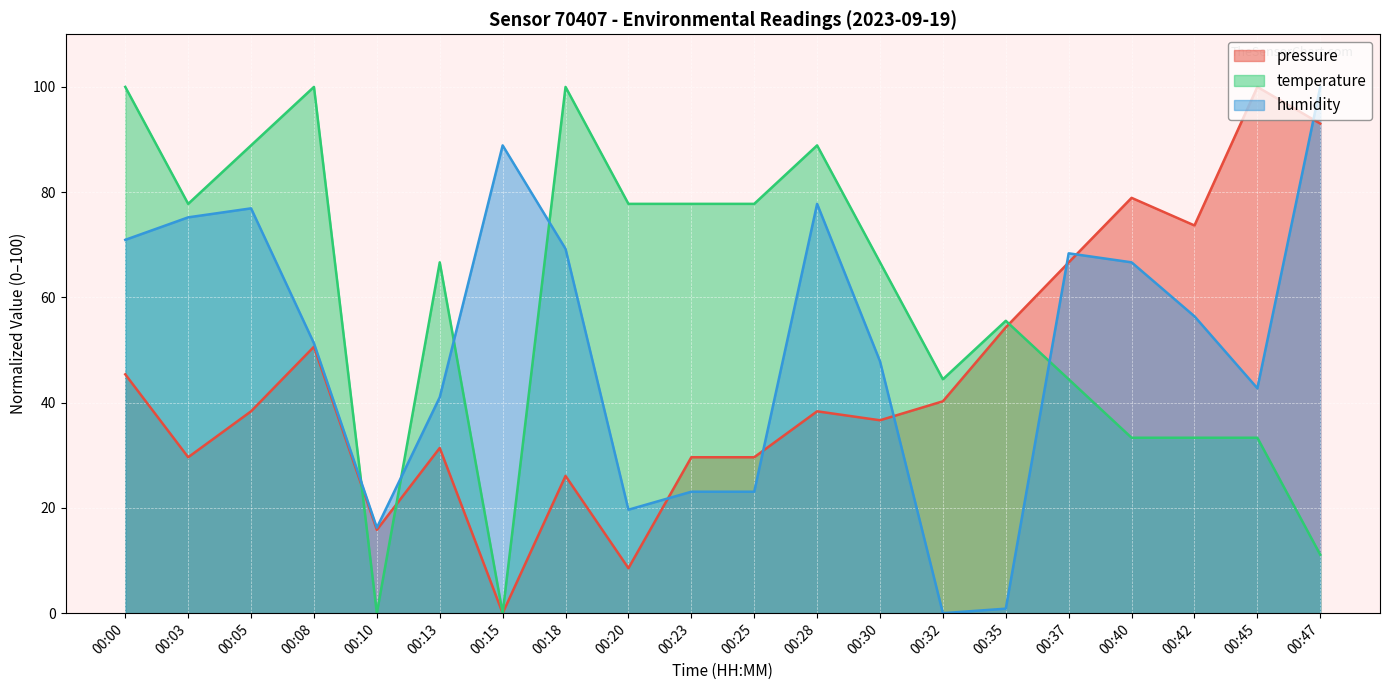

List the series in order of their overall mean, highest first.

temperature, humidity, pressure